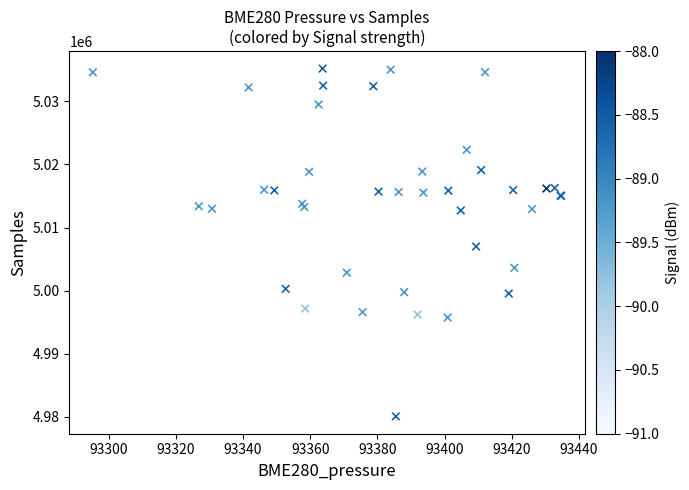

What Y value in the scatter plot is closest to 5007636?

5006994